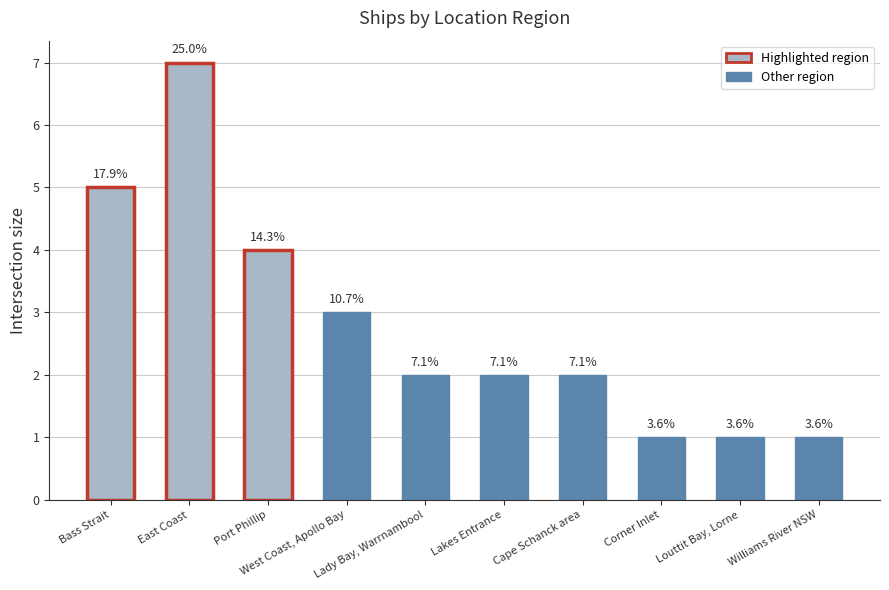

What is the value of the 6th bar from the left?

2